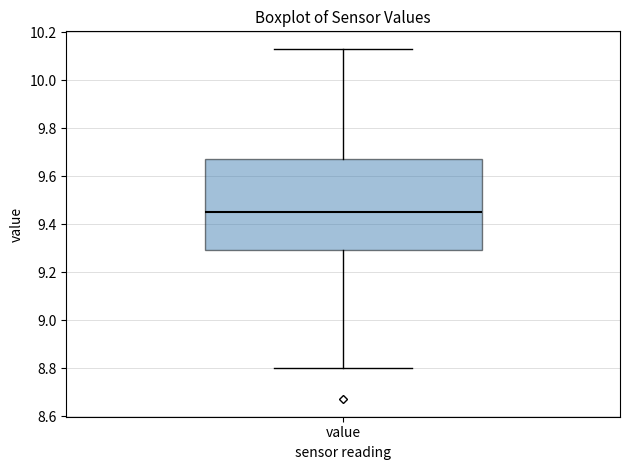

Read this box plot against the y-axis: the position of the median line, the range covered by the box, and the ends of both whiskers. The values are not printed on the chart, so give them approximately, as read against the axis.

median 9.46, box 9.30 to 9.68, whiskers 8.80 to 10.14